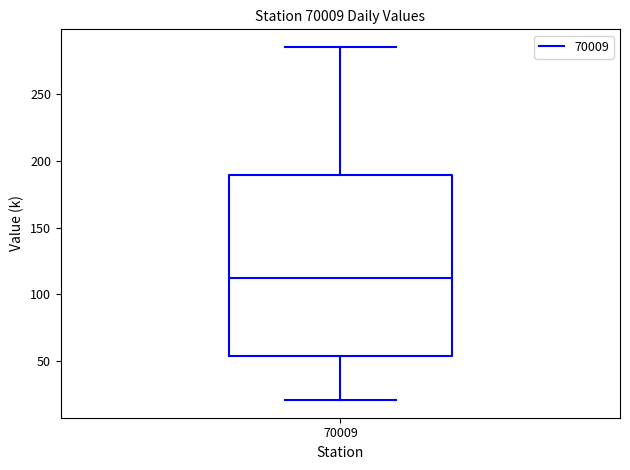

Read this box plot against the y-axis: the position of the median line, the range covered by the box, and the ends of both whiskers. The values are not printed on the chart, so give them approximately, as read against the axis.

median 110, box 55 to 190, whiskers 20 to 285